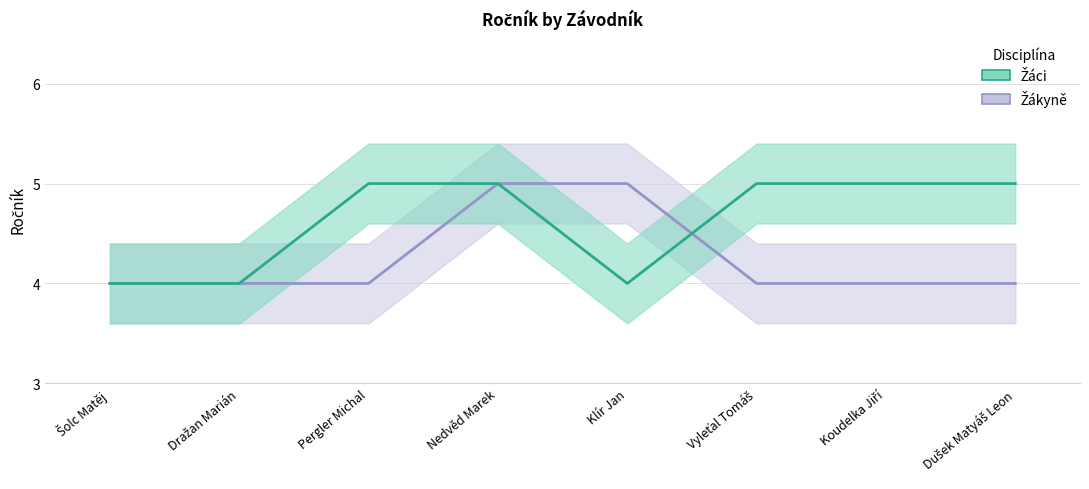

What is the sum of the Žákyně values at Nedvěd Marek and Dražan Marián?

9